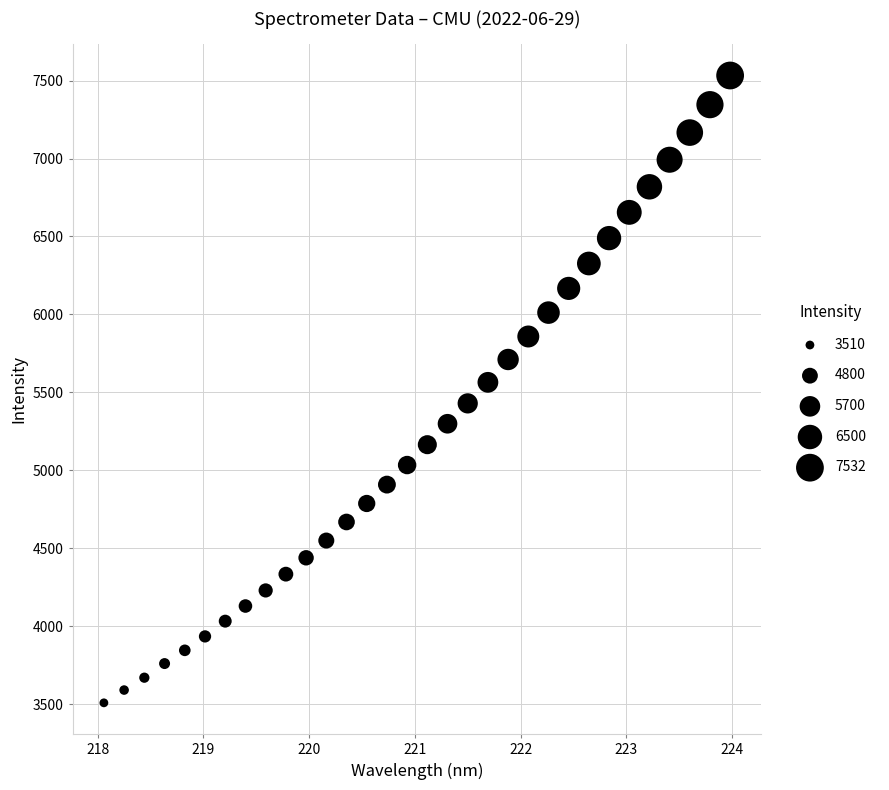

What Y value in the scatter plot is closest to 5520?

5564.8